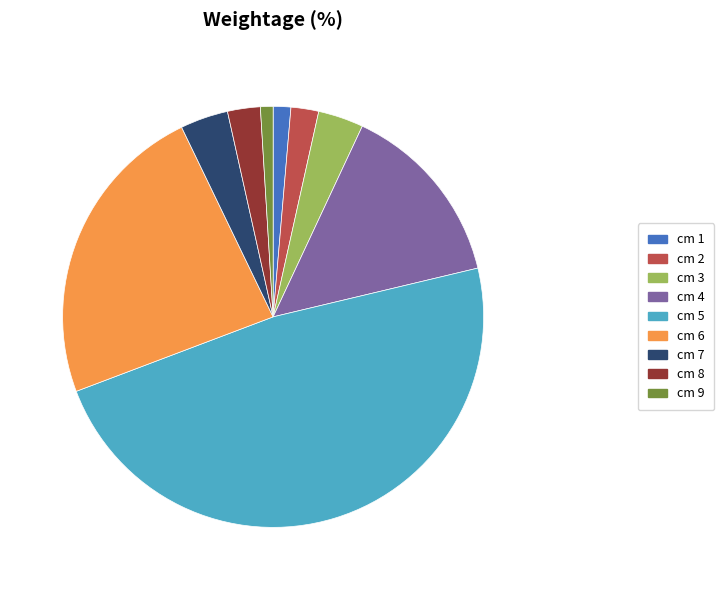

True or false: cm 4 accounts for 14% of the total.

True